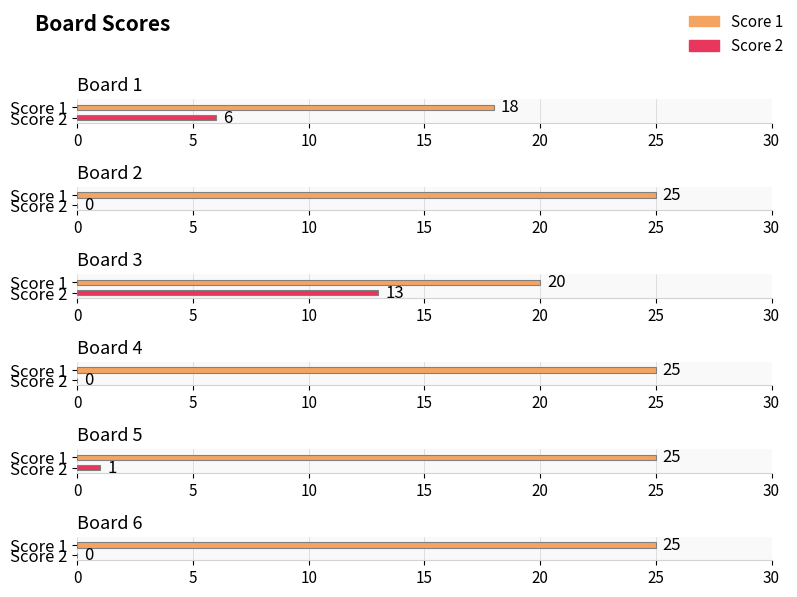

Between Board 5 and Board 2, which is larger?

Board 5